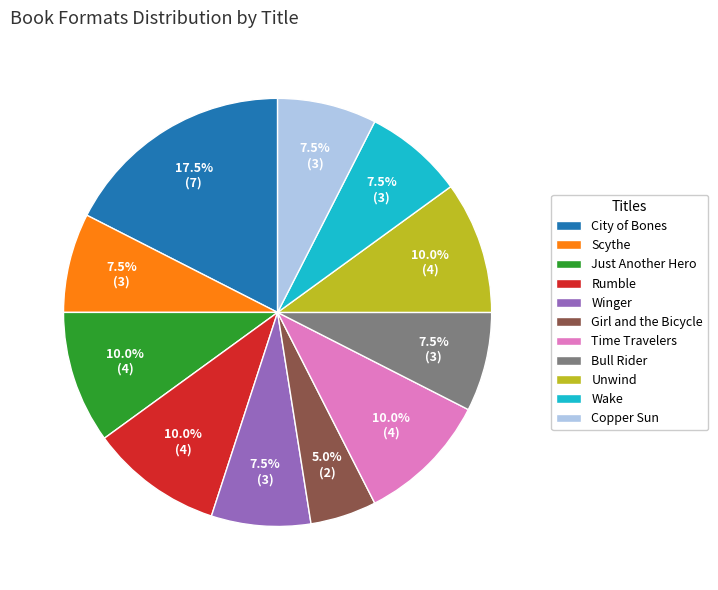

Count the number of slices in the pie.

11